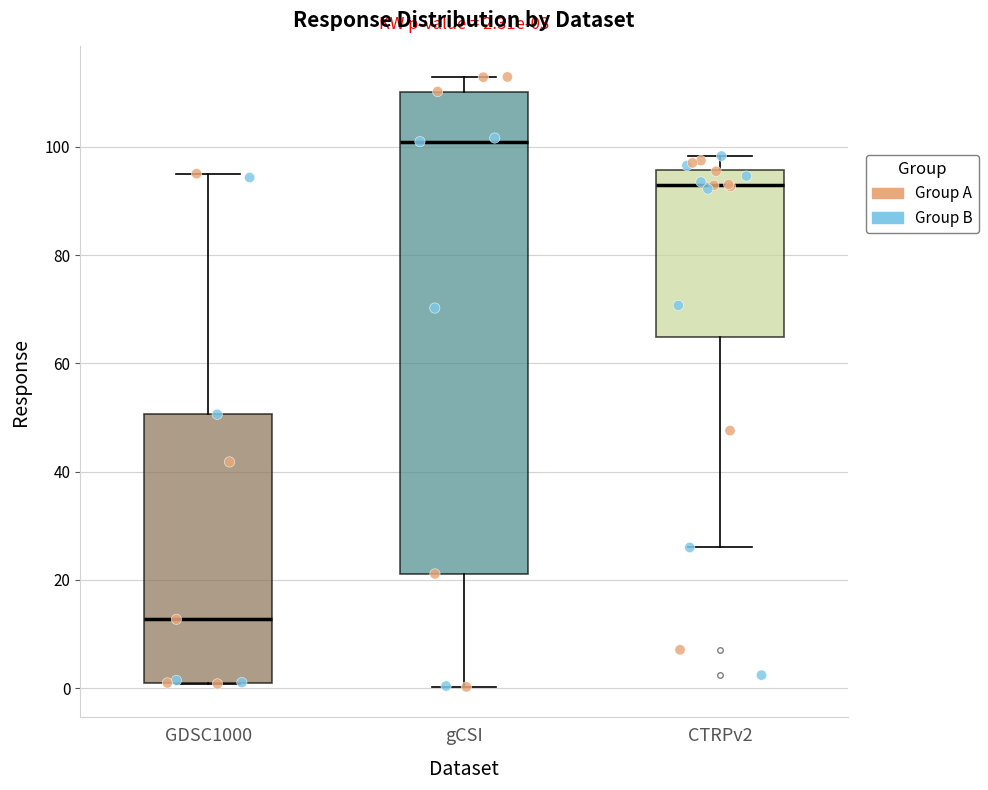

Which box is the tallest, from its lower edge to its upper edge?

gCSI